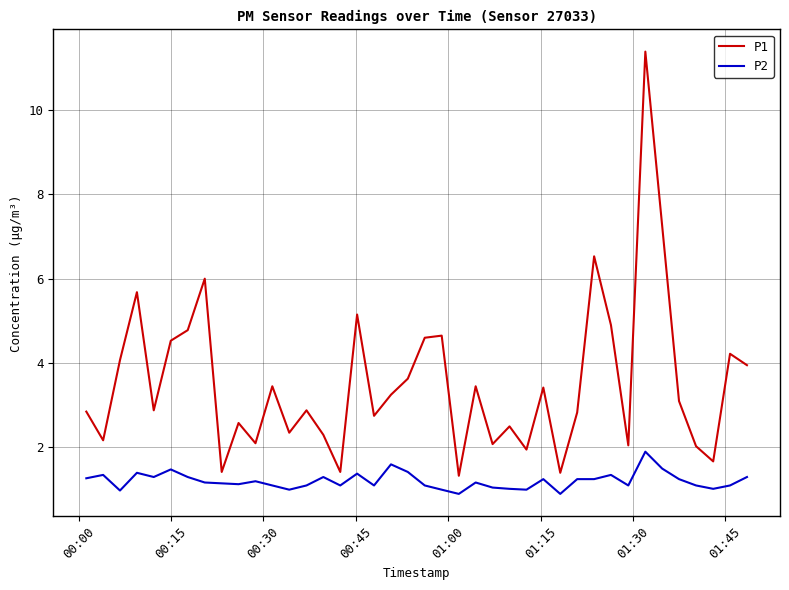

How many values in the P1 series exceed 3?

20